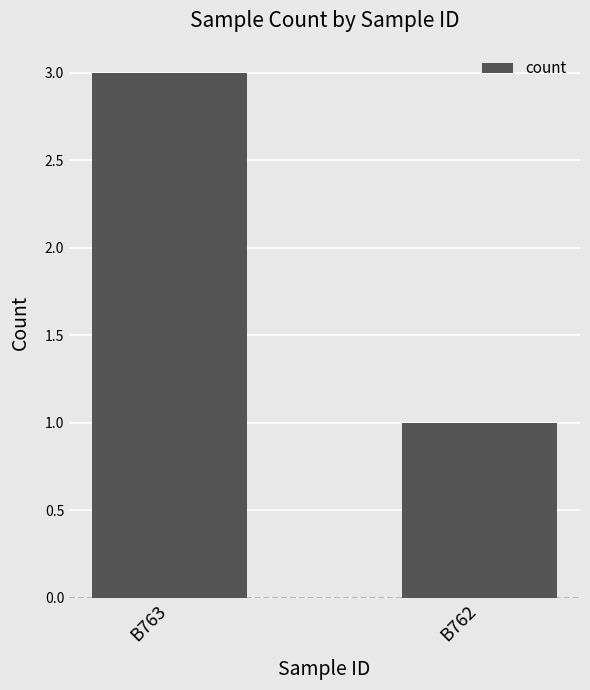

List the labels in order of value, smallest first.

B762, B763